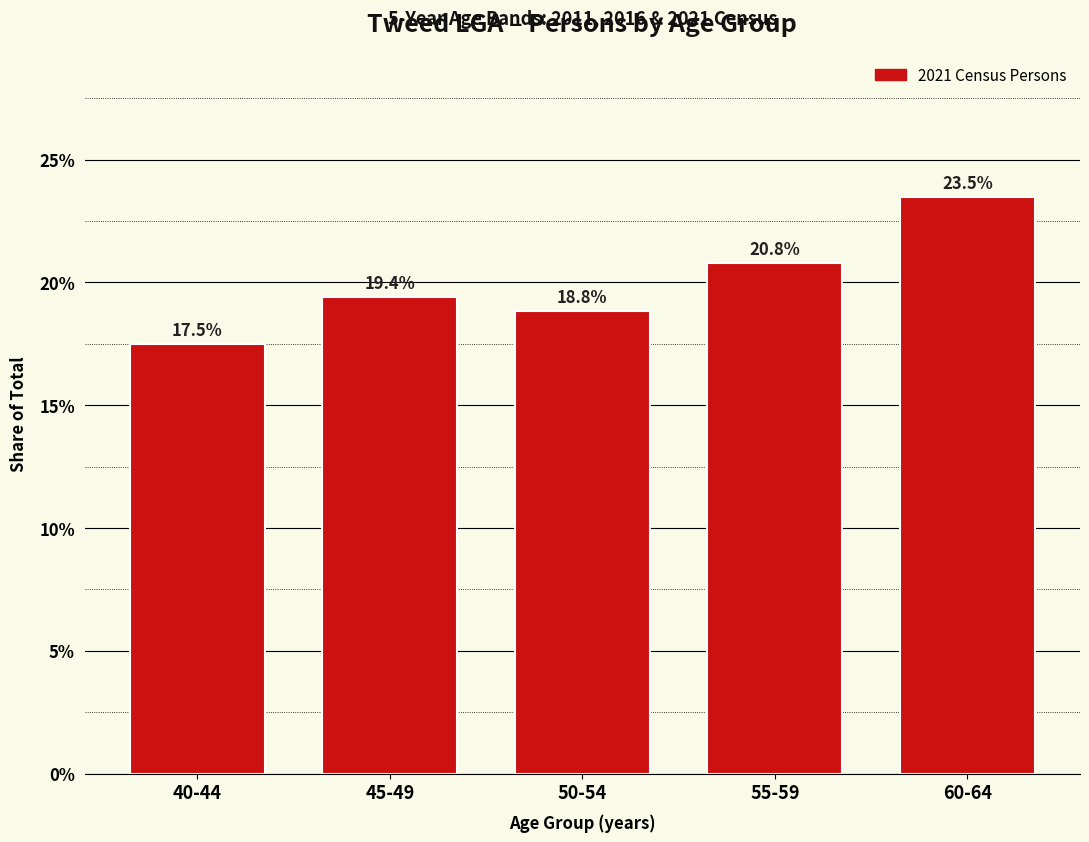

Are the bars horizontal?

No